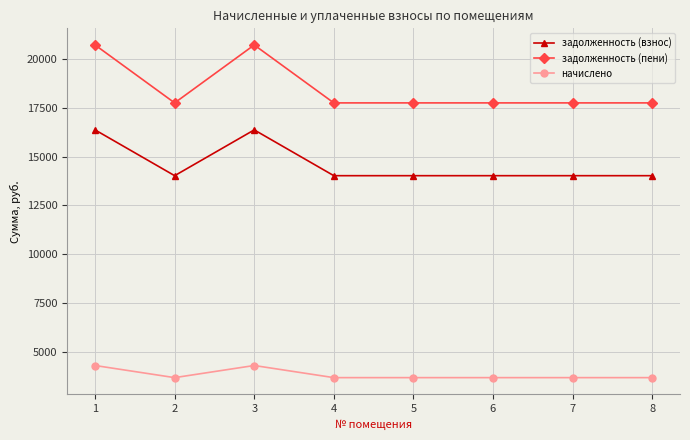

What is the difference between the second highest and second lowest values in the задолженность (пени) series?

2956.1